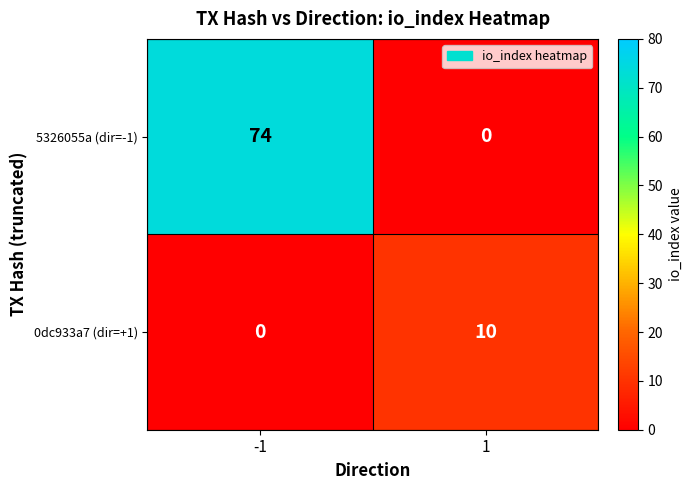

List the series in order of their overall mean, highest first.

5326055a (dir=-1), 0dc933a7 (dir=+1)